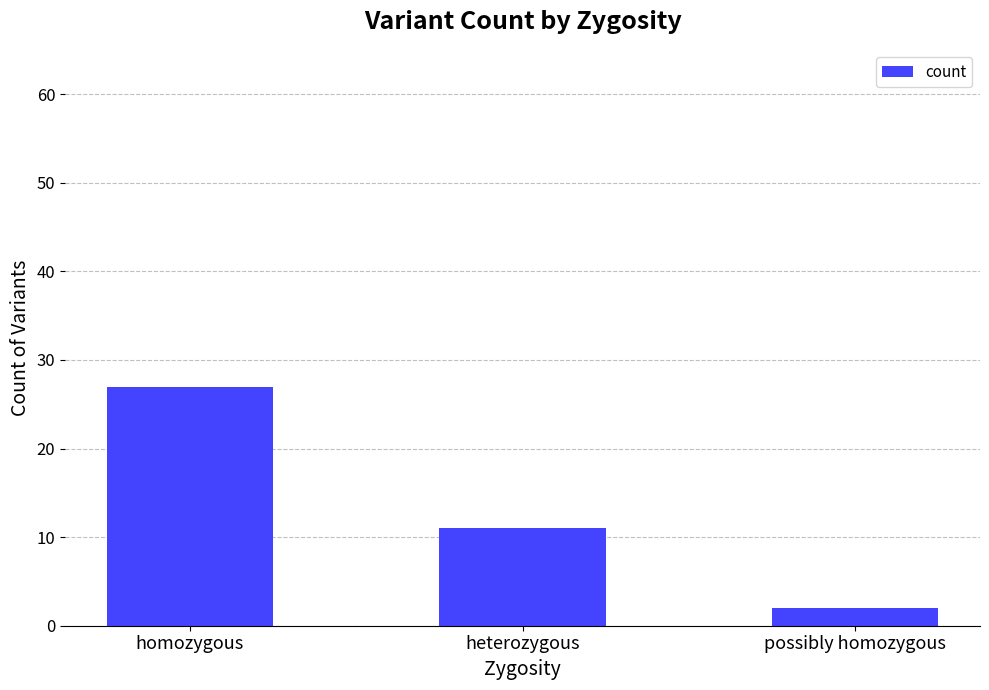

Where is the data nearest to the value 14?

heterozygous